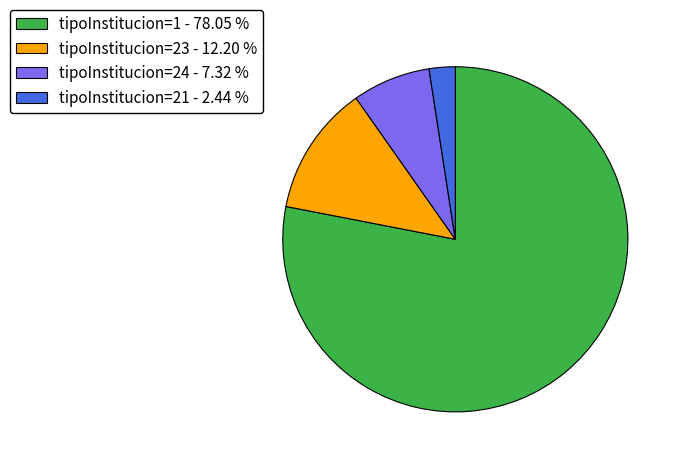

Which slice is the smallest?

tipoInstitucion=21 - 2.44 %